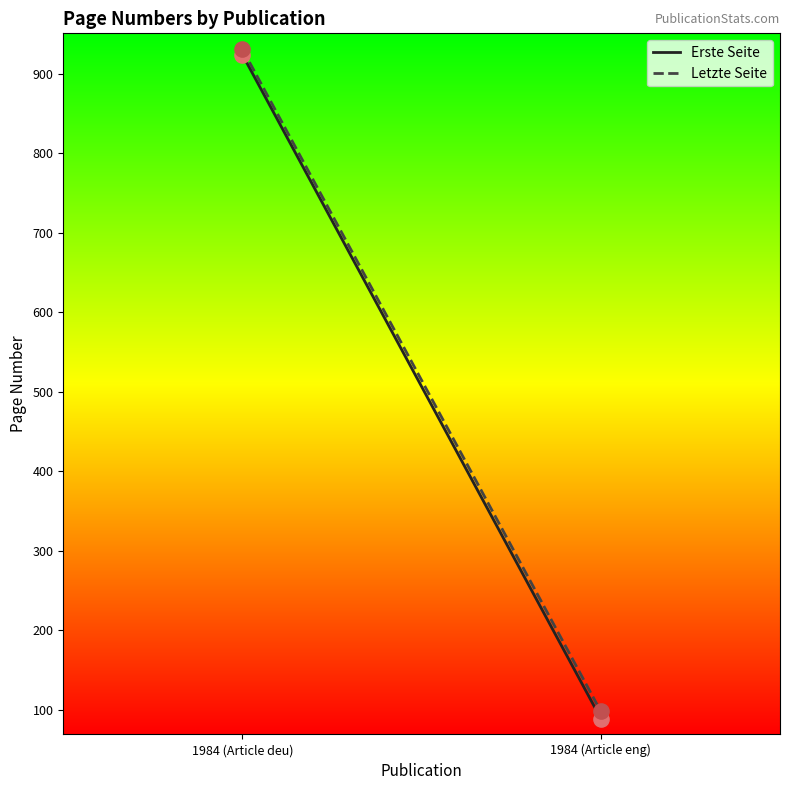

What is the total value across all series at 1984 (Article eng)?

187